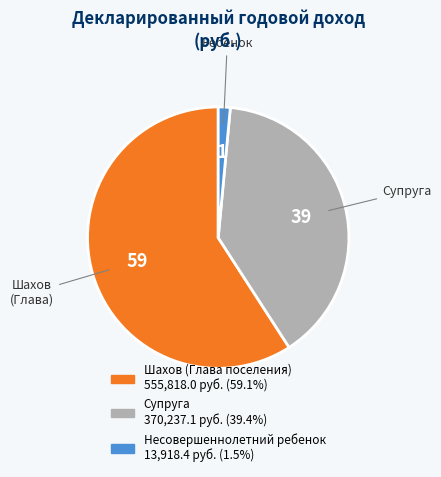

Count the number of slices in the pie.

3